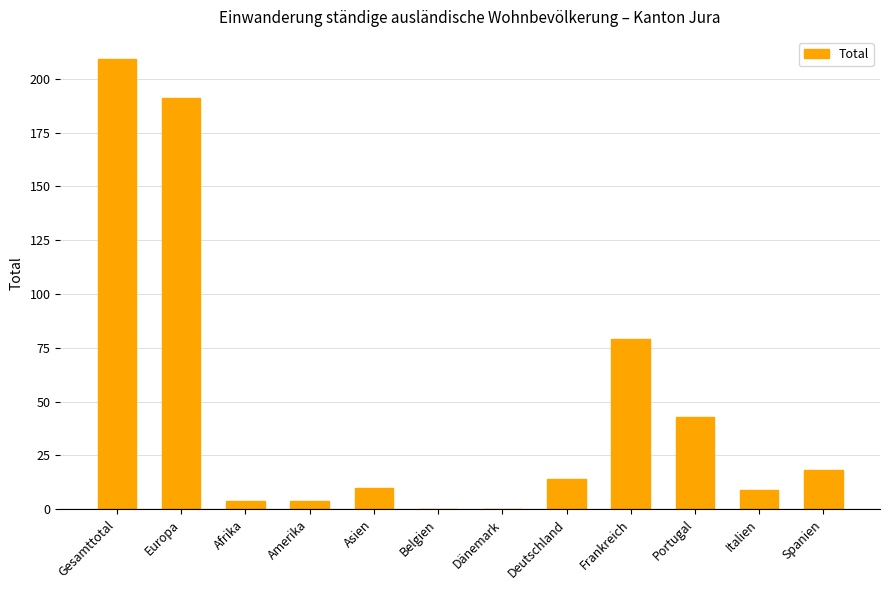

Read the value at Asien.

10